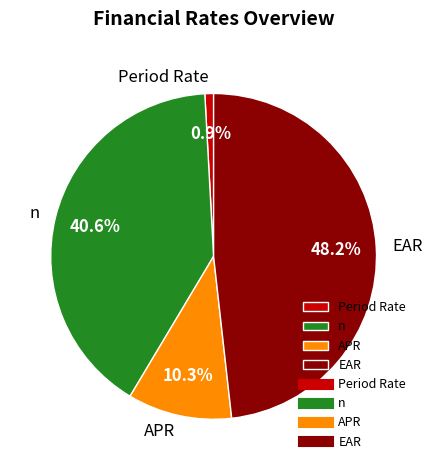

Does Period Rate account for over 50% of the chart?

No